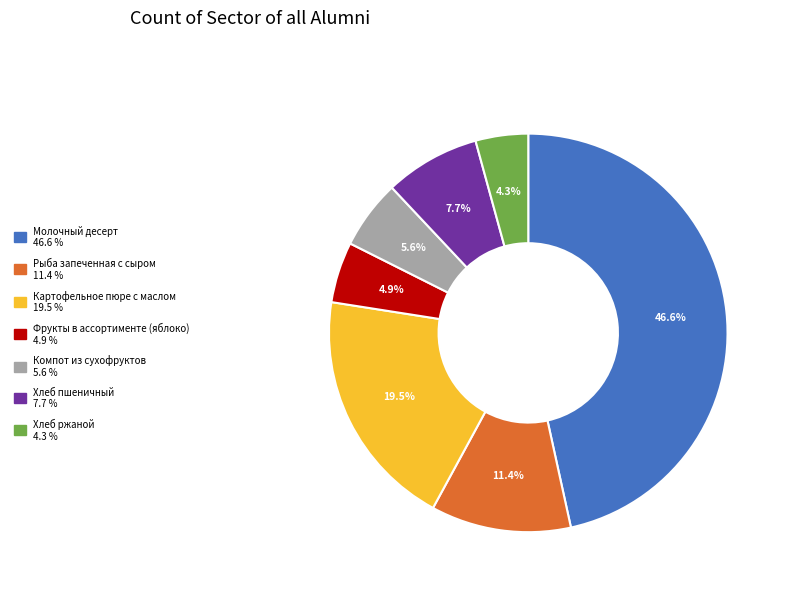

Approximately how many times larger is the value at Фрукты в ассортименте (яблоко) compared to Рыба запеченная с сыром?

0.4